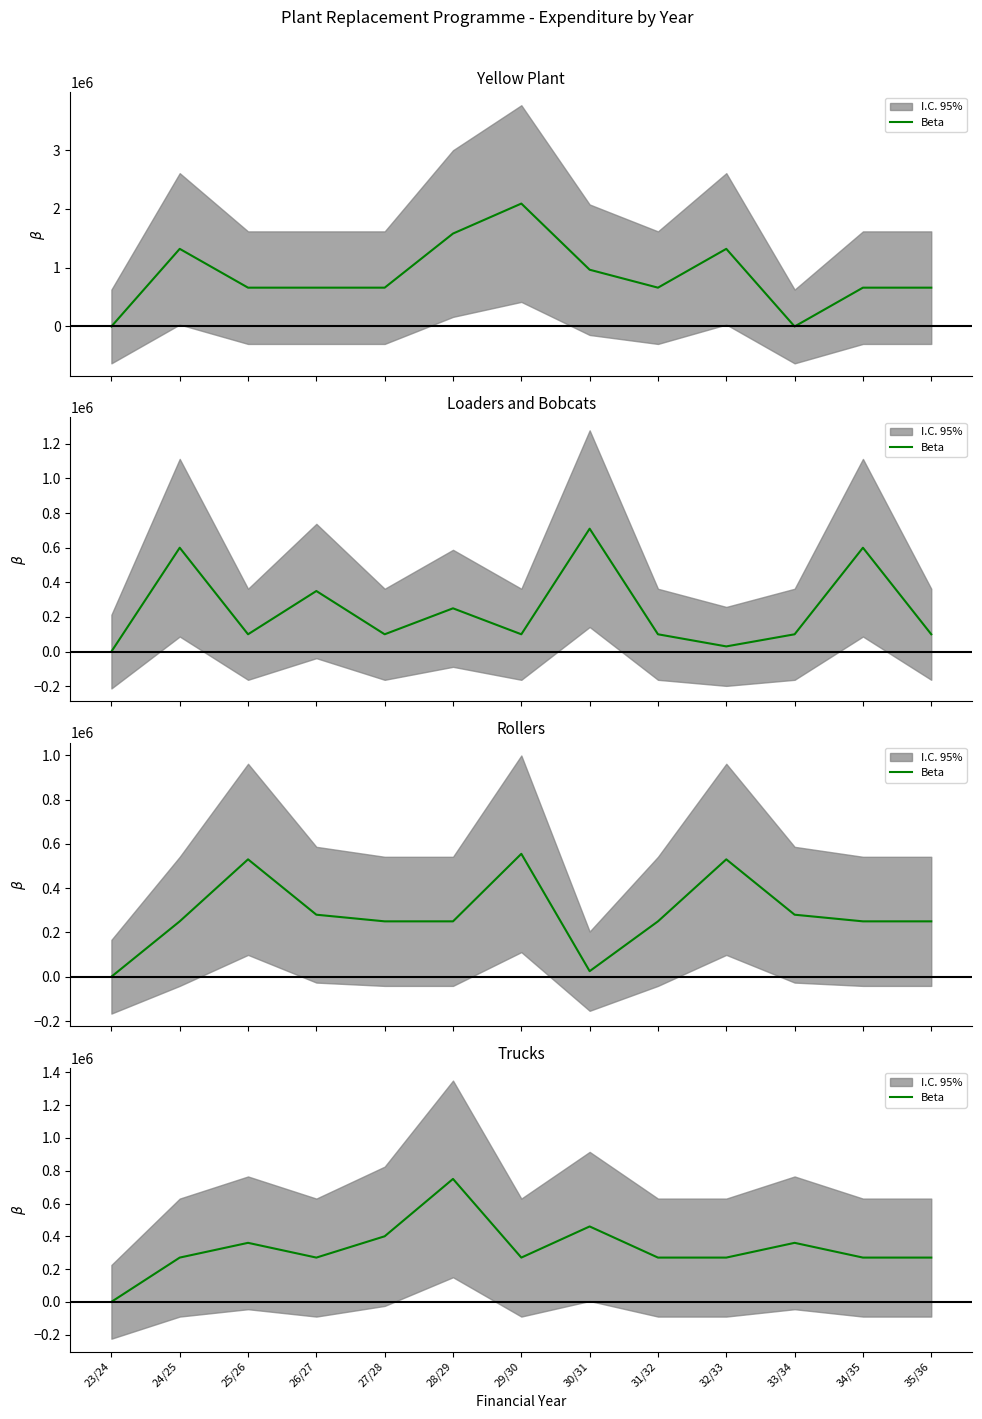

True or false: there are more than 1 points higher than both neighbors.

True